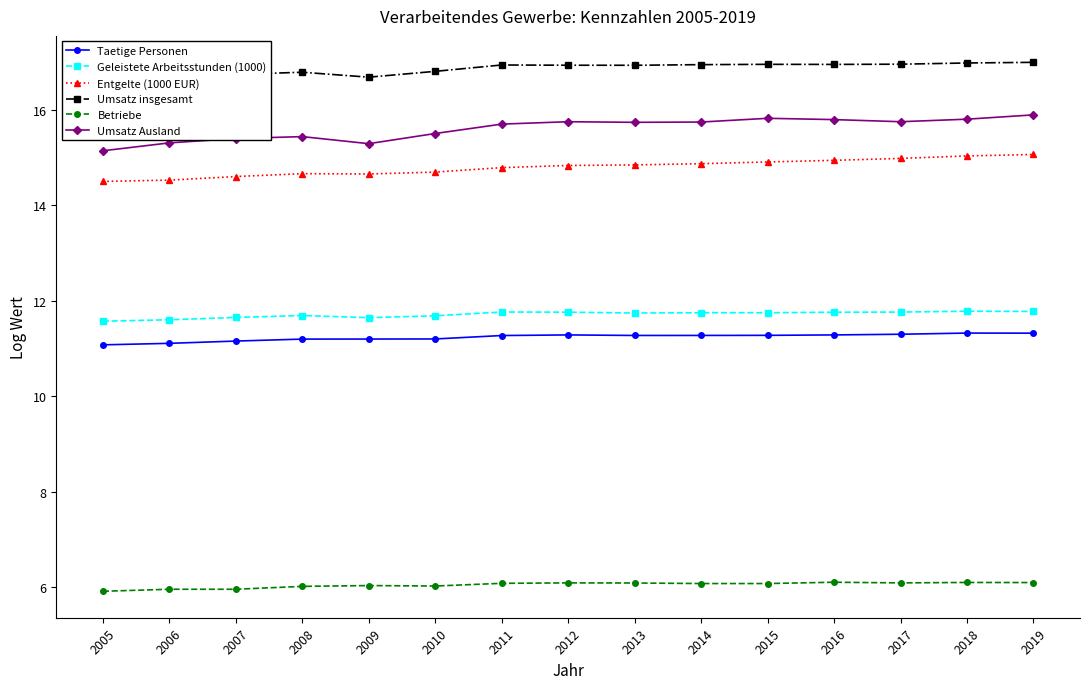

True or false: Umsatz insgesamt has more than 0 points higher than both neighbors.

True